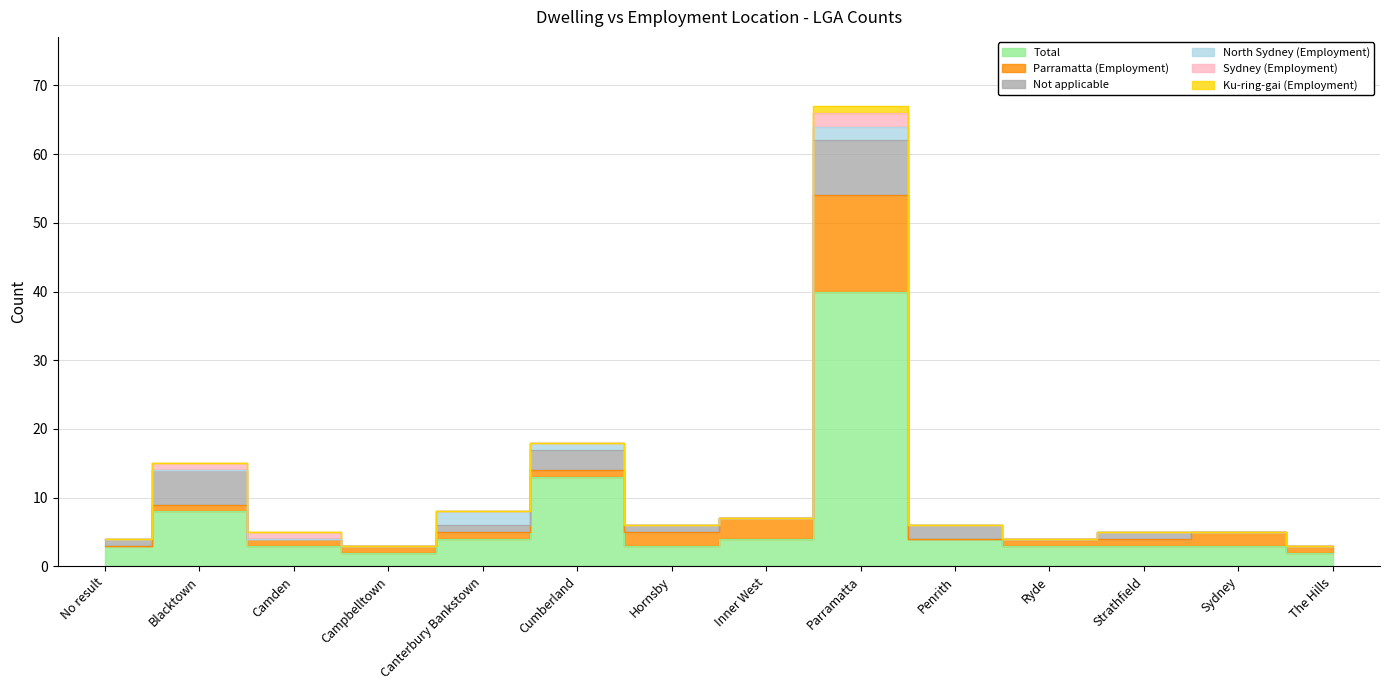

How many values in the Not applicable series are below 1?

6